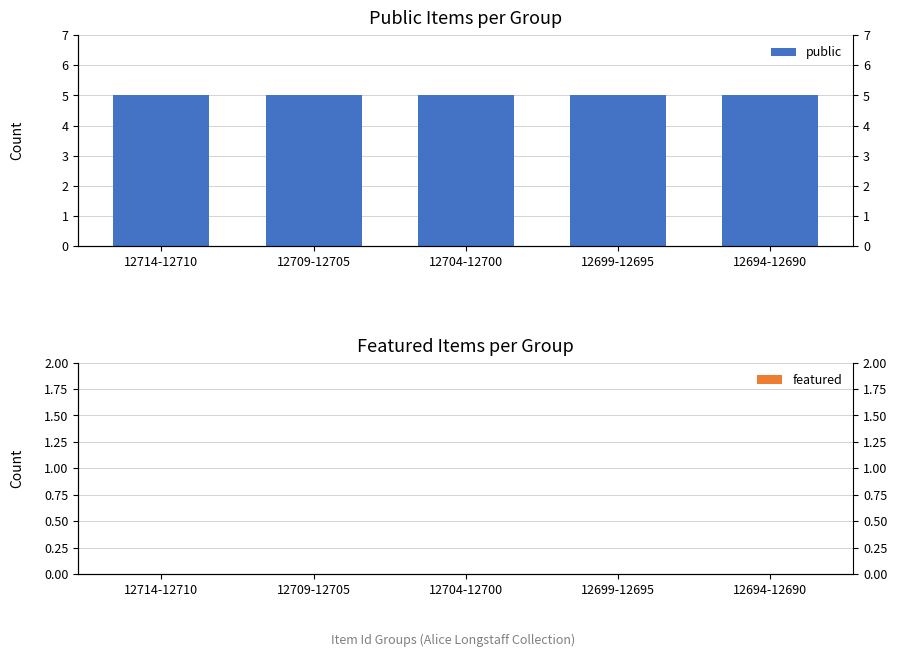

Rank the series by their average value, from lowest to highest.

featured, public